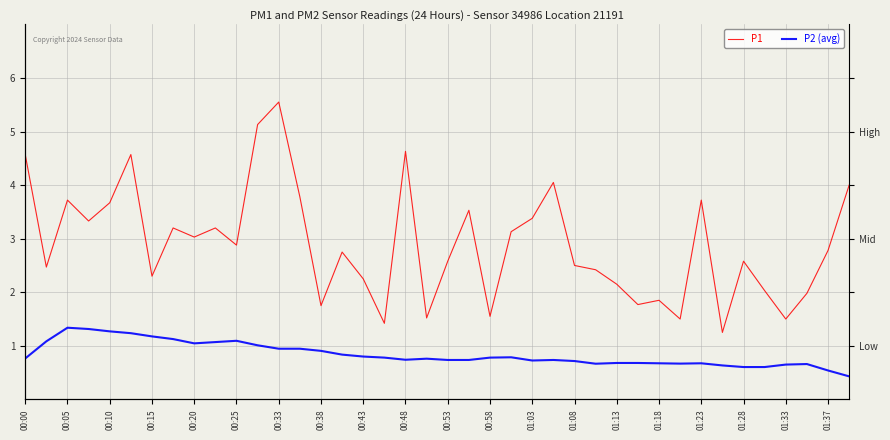

Count the number of data series in this chart.

2